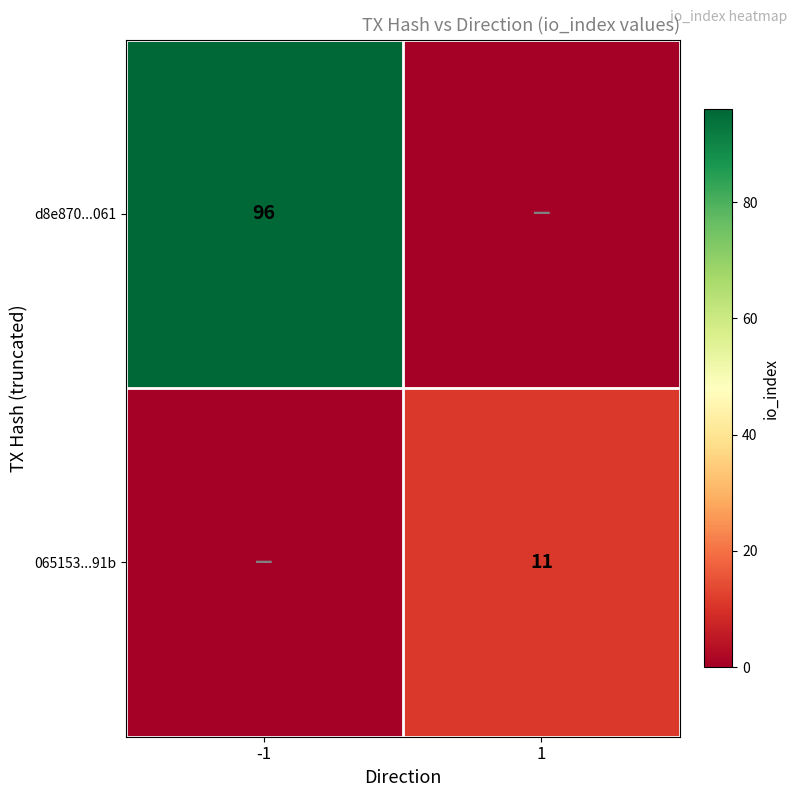

The d8e870...061 series shows 22 at -1. True or false?

False